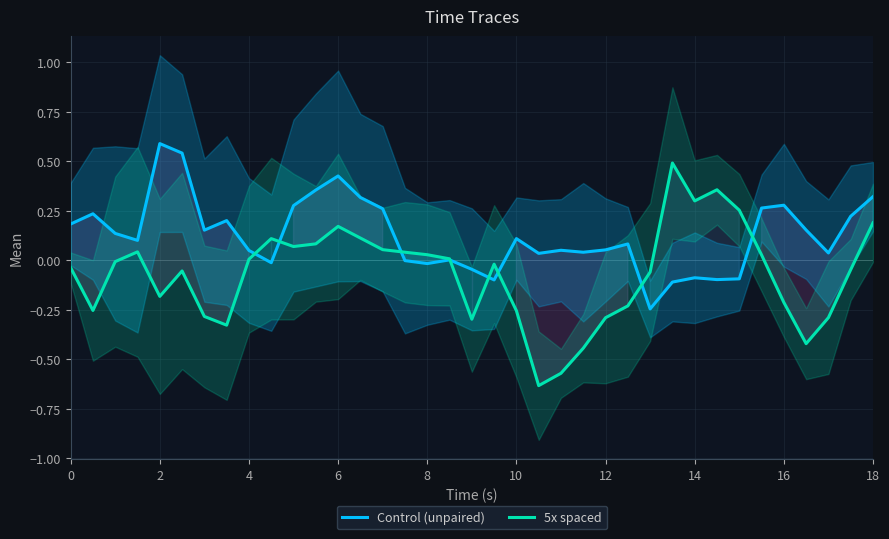

Which series ends up on top after the final intersection of Control (unpaired) and 5x spaced?

Control (unpaired)